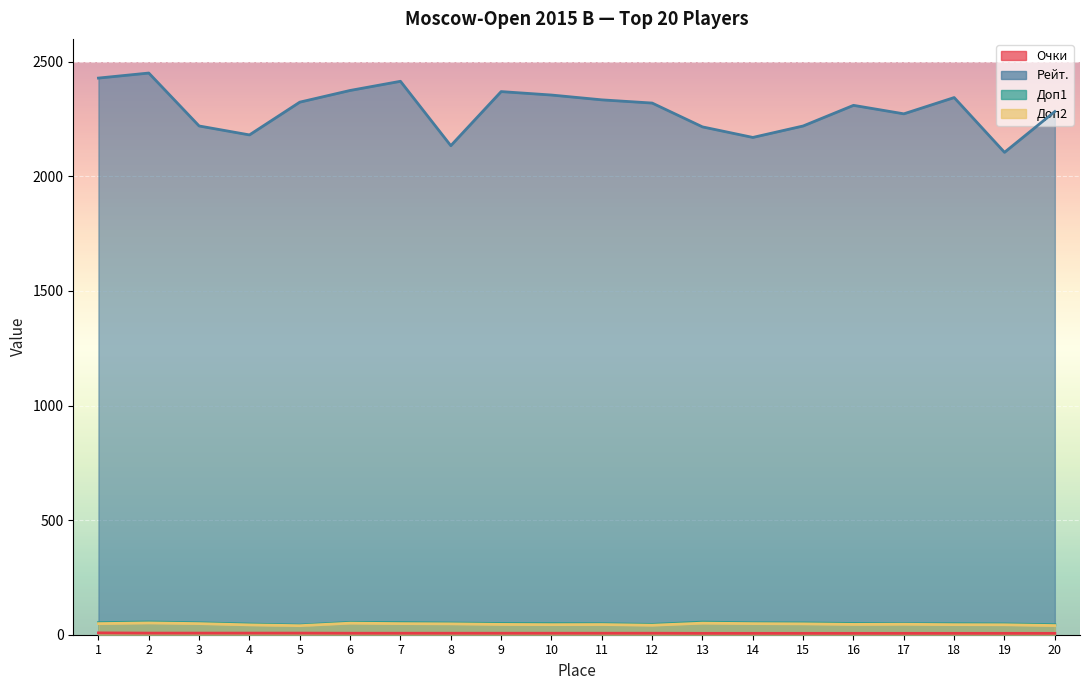

The value of Доп2 at 11 is 24.8. True or false?

False